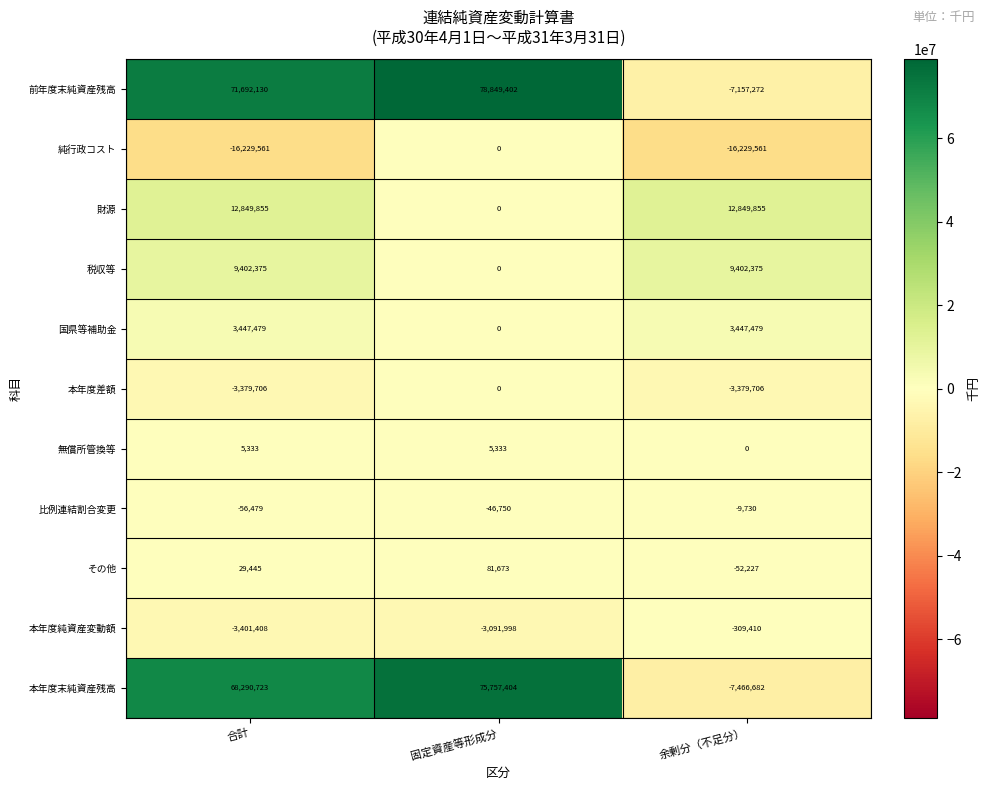

At which category is the sum across all series the highest?

固定資産等形成分